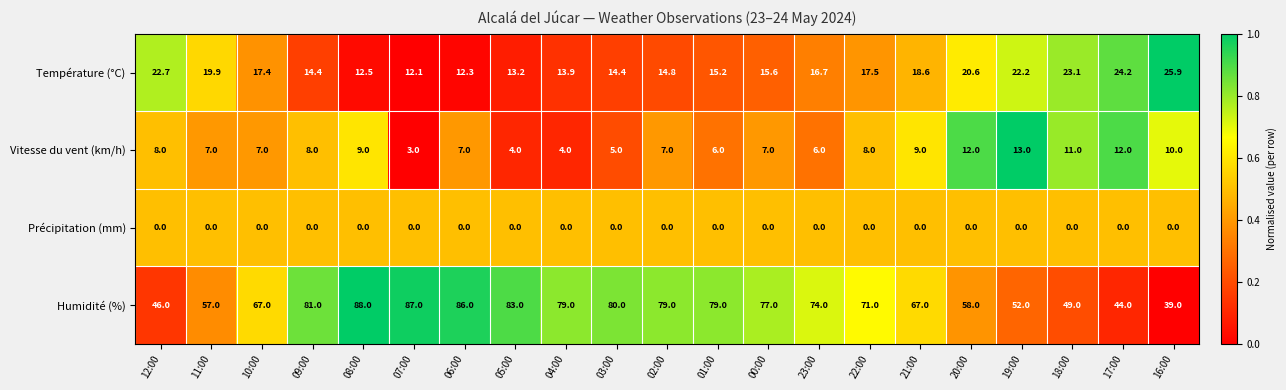

What is the minimum value for Vitesse du vent (km/h)?

3.0